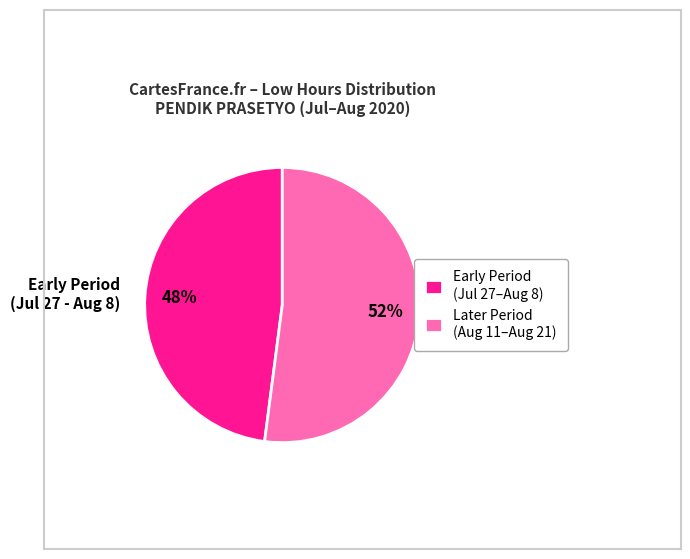

To the nearest percent, what portion does Early Period (Jul 27 - Aug 8) represent?

48%